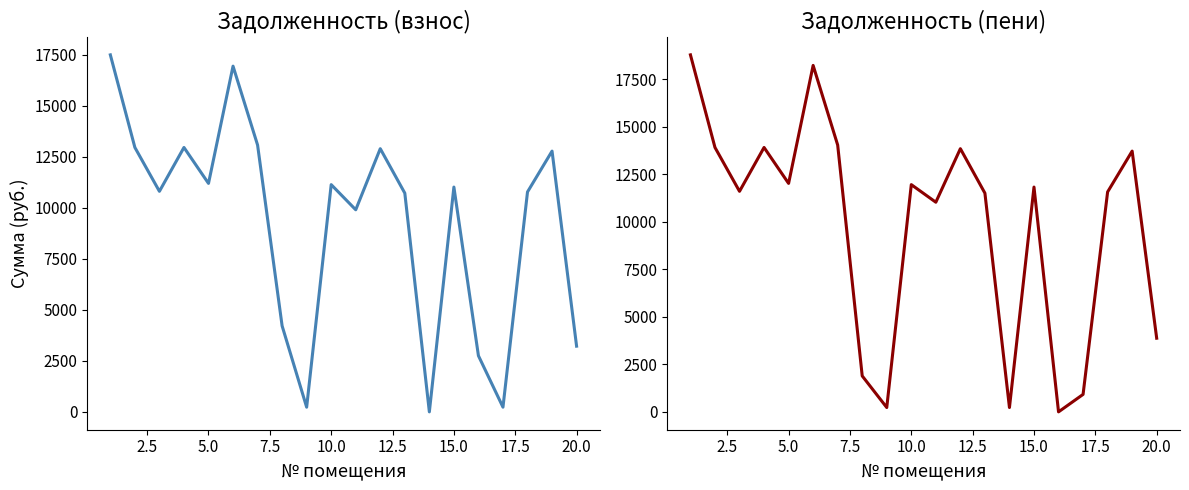

Reading right to left, transcribe all the data shown in this chart.

задолженность (взнос): 3219.8	12778.6	10778.2	230.3	2751.6	11017.0	0.0	10718.5	12898.0	9903.4	11136.5	229.0	4213.7	13077.1	16942.7	11195.8	12957.7	10808.0	12957.7	17495.9
задолженность (пени): 3876.2	13722.4	11574.2	919.1	0.0	11830.7	228.2	11510.1	13850.6	11032.8	11959.0	229.0	1891.3	14043.0	18232.6	12022.7	13914.7	11606.3	13914.7	18788.1